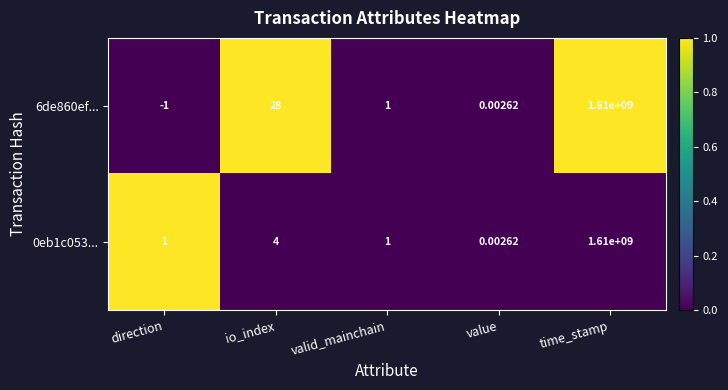

Where is 0eb1c053... nearest to the value 805000000?

io_index